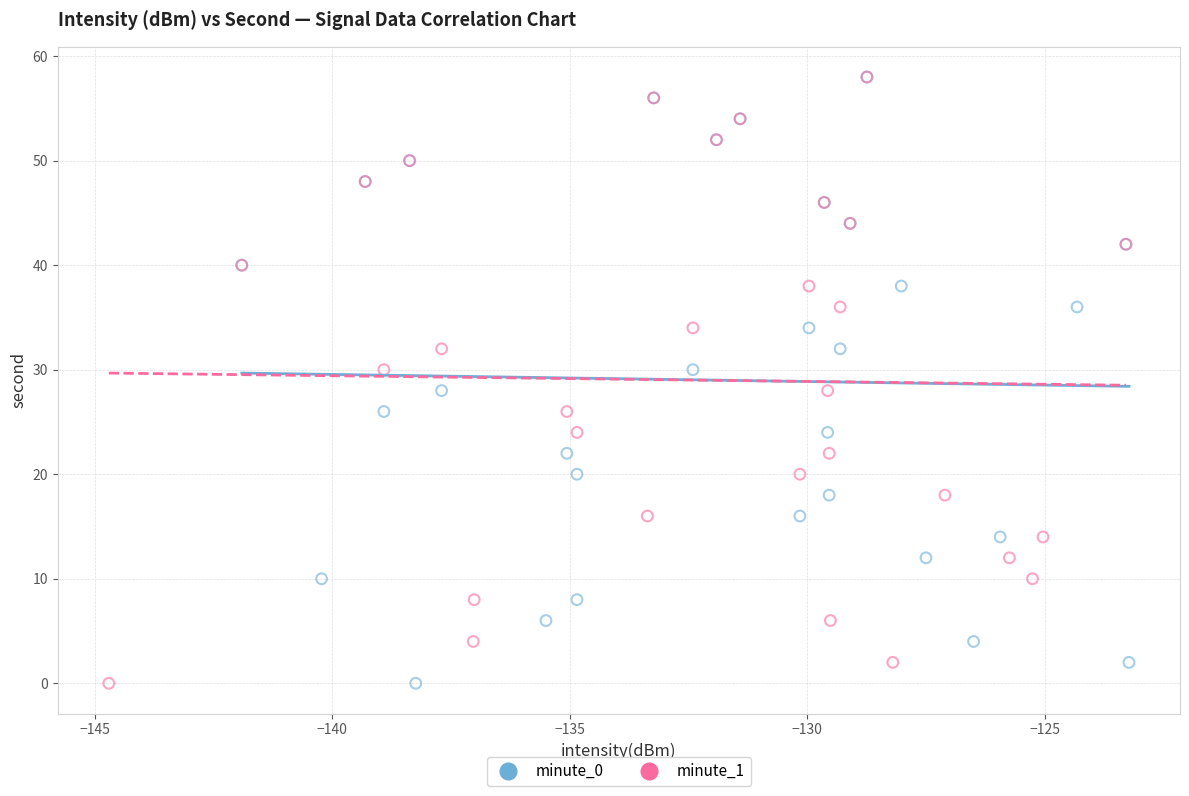

What are all the series names shown in the legend?

minute_0, minute_1